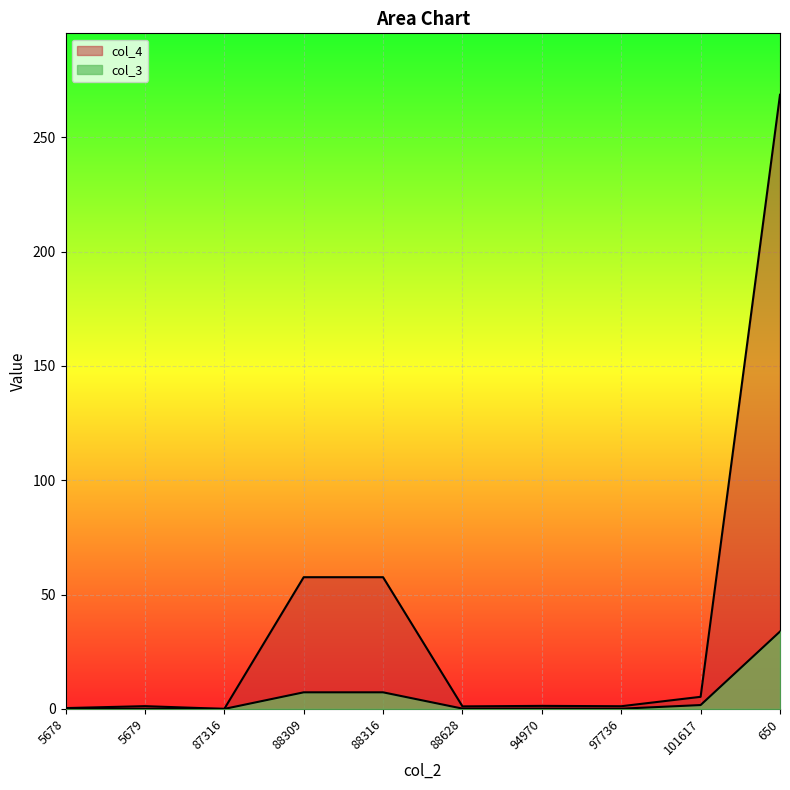

True or false: col_3 has more than 1 interior local peaks.

True